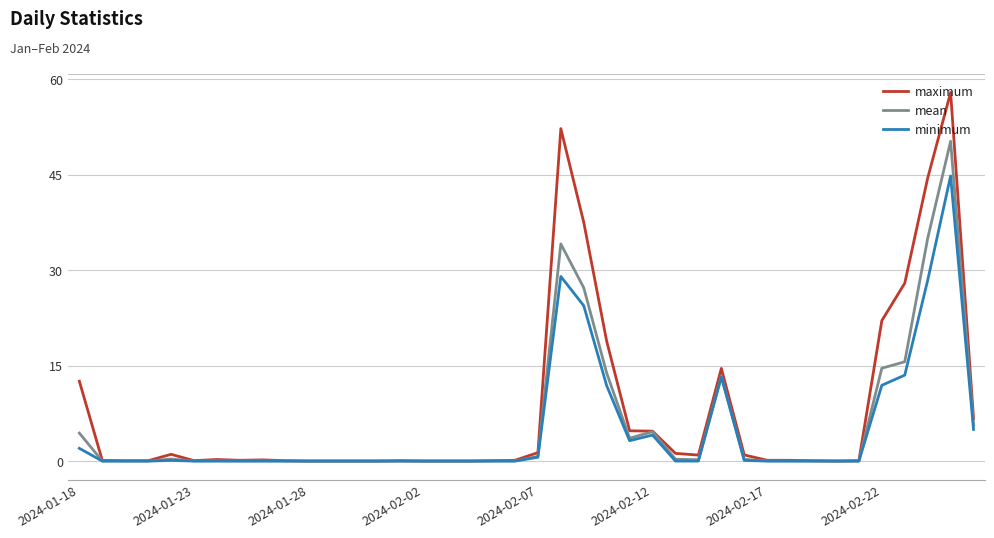

True or false: mean has more than 2 points higher than both neighbors.

True